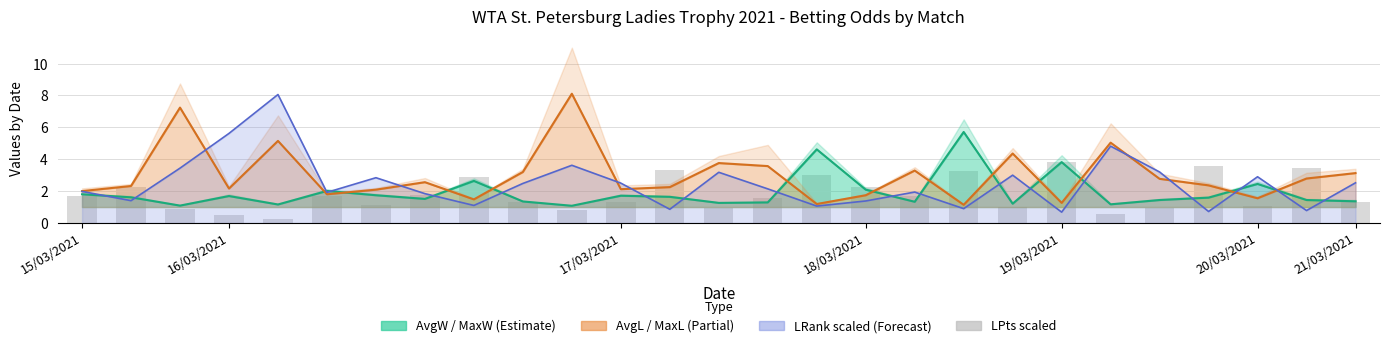

How many values are below 1?

7